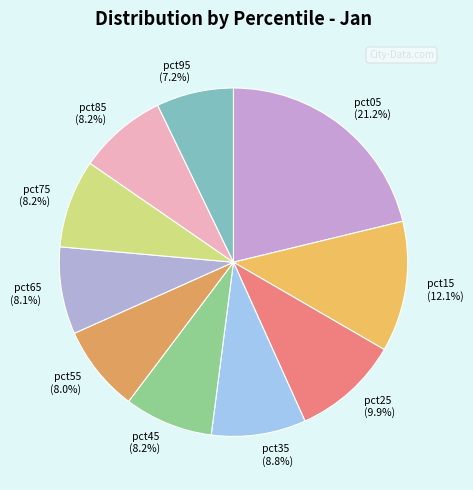

To the nearest percent, what is the difference between the largest and smallest slice percentages?

14%